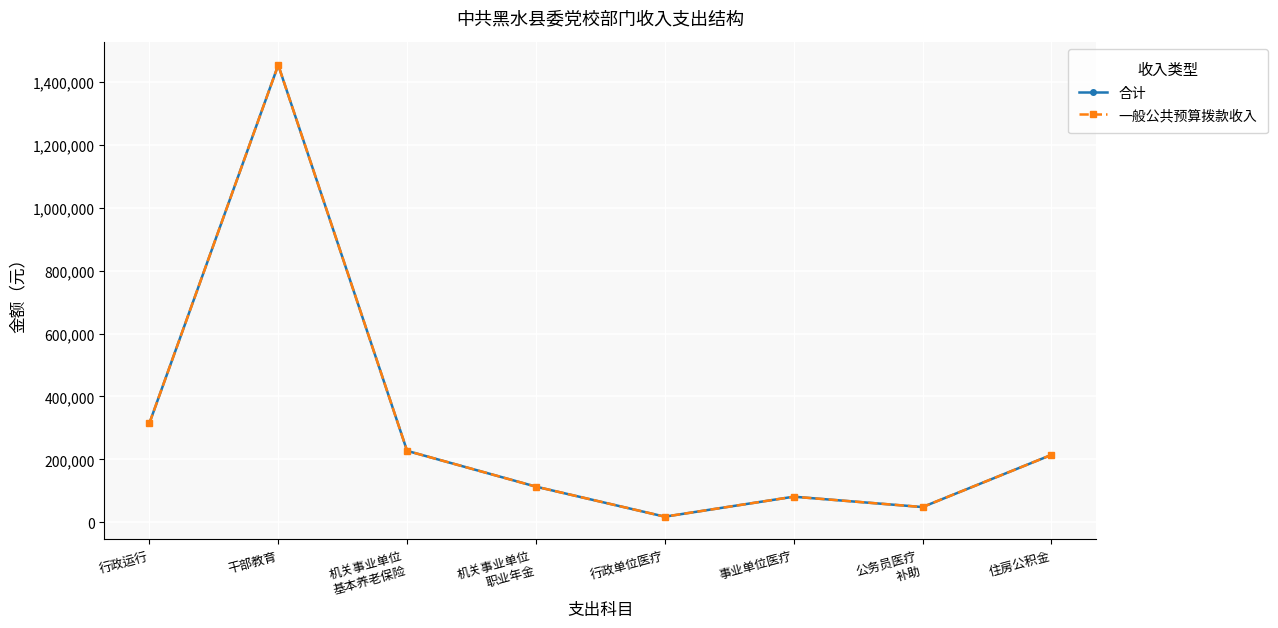

Rank the categories by 合计 value from lowest to highest.

行政单位医疗, 公务员医疗
补助, 事业单位医疗, 机关事业单位
职业年金, 住房公积金, 机关事业单位
基本养老保险, 行政运行, 干部教育